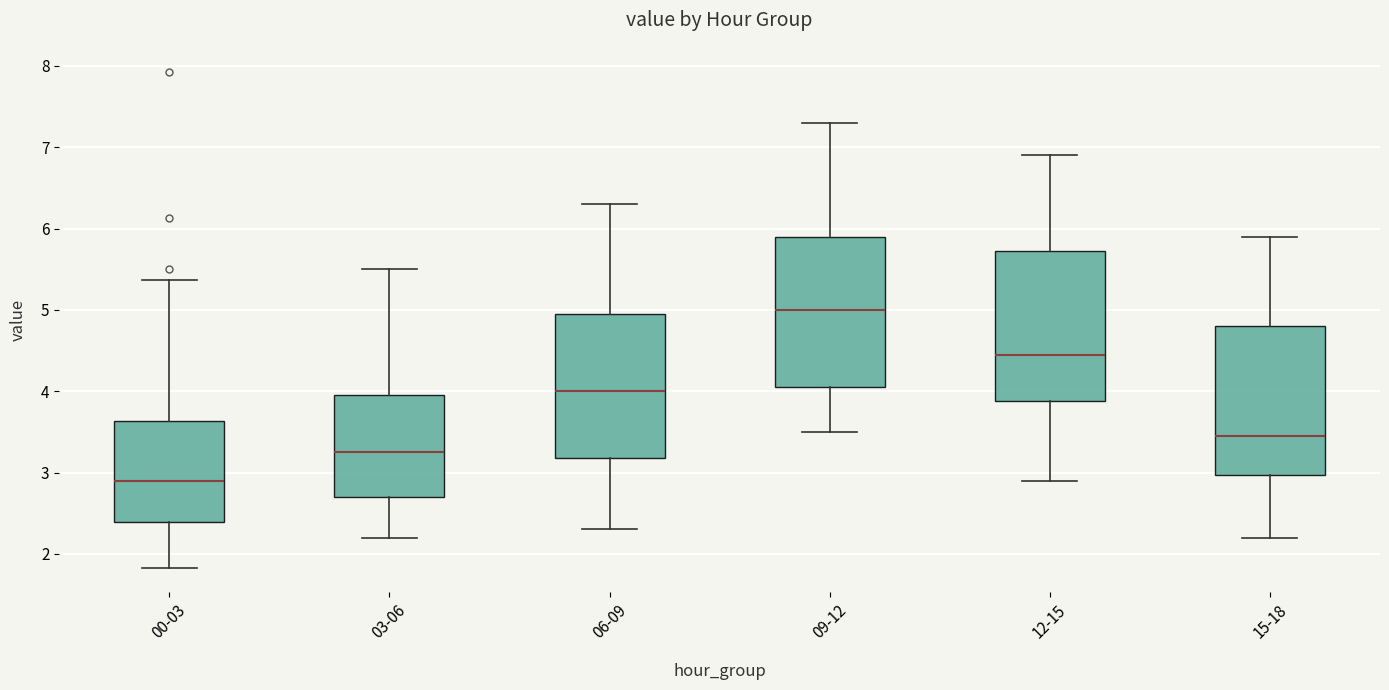

Reading left to right, transcribe this box plot: for each box, give where its median line is, the range the box spans, and where its two whiskers end, as read against the y-axis. The values are not printed on the chart, so give them approximately, as read against the axis.

00-03: median 2.9, box 2.4 to 3.6, whiskers 1.8 to 5.4
03-06: median 3.3, box 2.7 to 4.0, whiskers 2.2 to 5.5
06-09: median 4.0, box 3.2 to 5.0, whiskers 2.3 to 6.3
09-12: median 5.0, box 4.1 to 5.9, whiskers 3.5 to 7.3
12-15: median 4.5, box 3.9 to 5.7, whiskers 2.9 to 6.9
15-18: median 3.5, box 3.0 to 4.8, whiskers 2.2 to 5.9